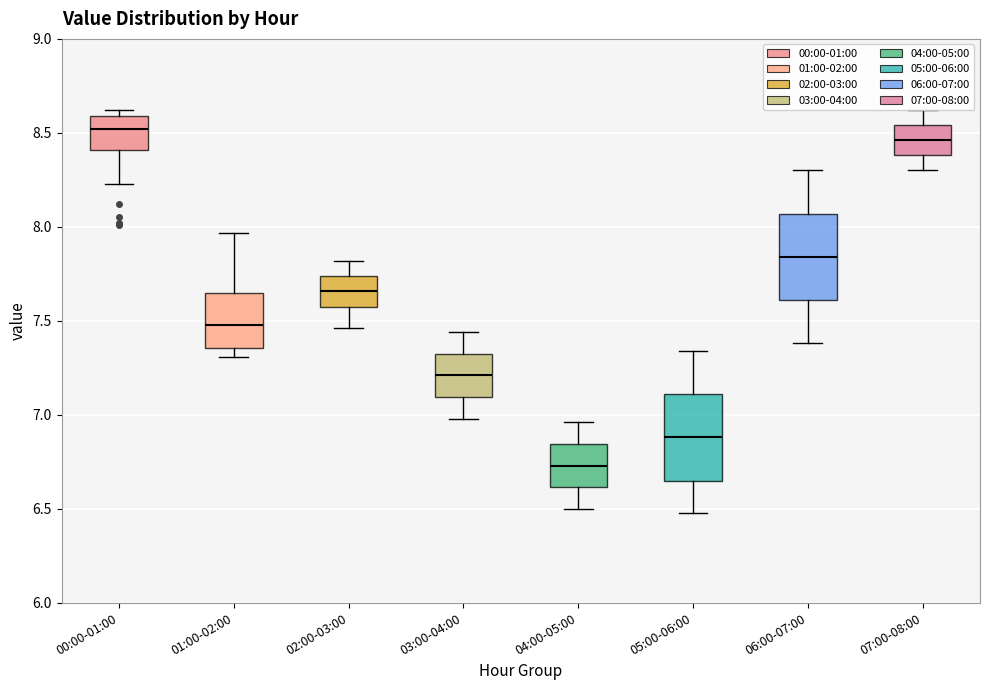

Reading left to right, read every box against the y-axis: the position of its median line, the range the box covers, and the ends of its whiskers. The values are not printed on the chart, so give them approximately, as read against the axis.

00:00-01:00: median 8.50, box 8.40 to 8.60, whiskers 8.25 to 8.60 (just above the box's upper edge)
01:00-02:00: median 7.50, box 7.35 to 7.65, whiskers 7.30 to 7.95
02:00-03:00: median 7.65, box 7.60 to 7.75, whiskers 7.45 to 7.80
03:00-04:00: median 7.20, box 7.10 to 7.35, whiskers 7.00 to 7.45
04:00-05:00: median 6.75, box 6.60 to 6.85, whiskers 6.50 to 6.95
05:00-06:00: median 6.90, box 6.65 to 7.10, whiskers 6.50 to 7.35
06:00-07:00: median 7.85, box 7.60 to 8.05, whiskers 7.40 to 8.30
07:00-08:00: median 8.45, box 8.40 to 8.55, whiskers 8.30 to 8.60